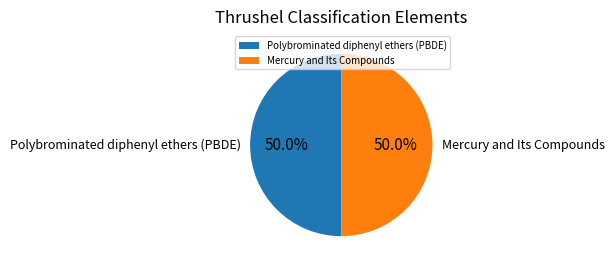

To the nearest percent, what is the combined percentage of Mercury and Its Compounds and Polybrominated diphenyl ethers (PBDE)?

100%